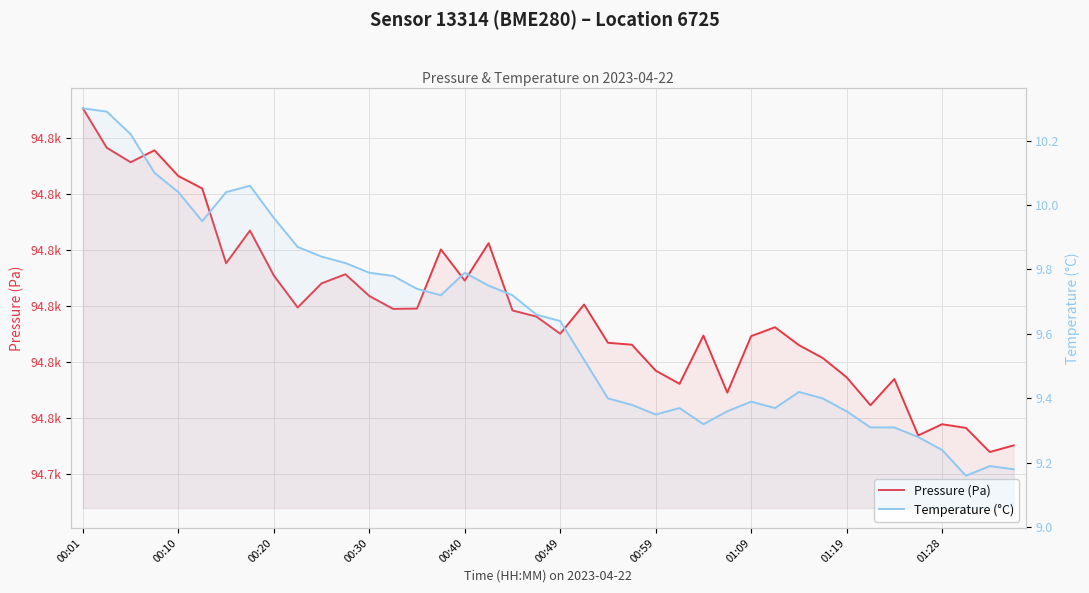

At which label does Pressure (Pa) reach its peak?

00:01